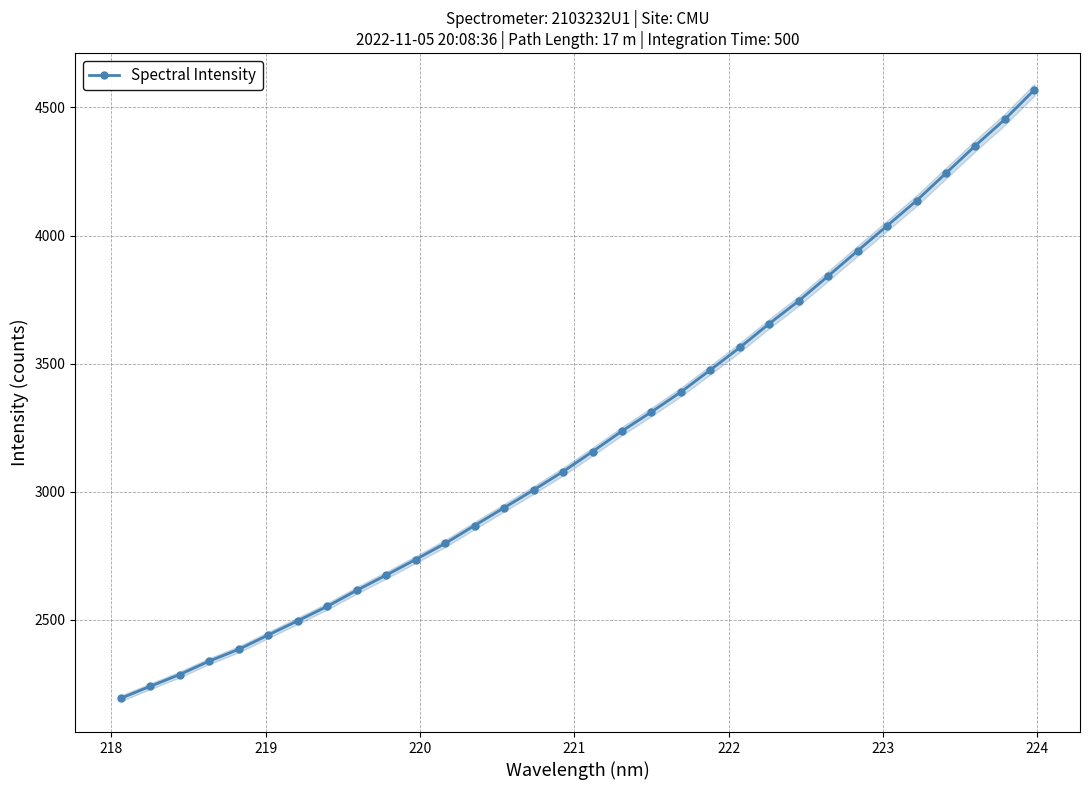

How many categories are shown in the chart?

32